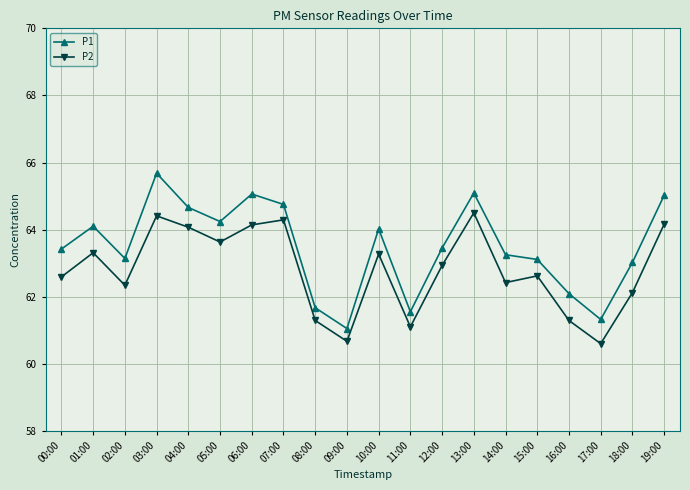

What is the maximum value shown in the chart?

65.7